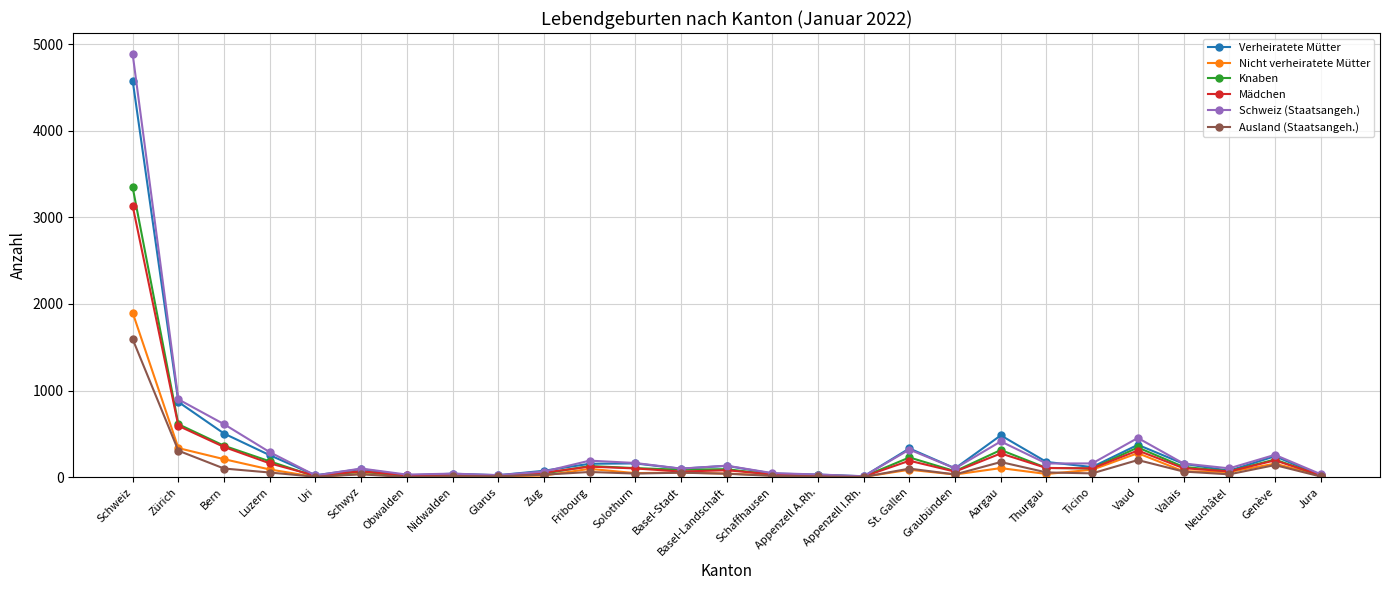

At which category is the sum across all series the highest?

Schweiz